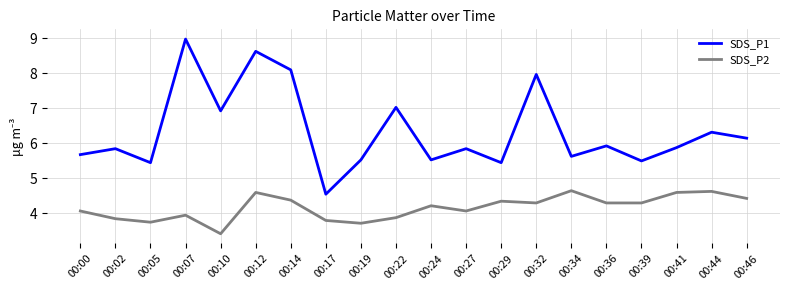

True or false: SDS_P2 and SDS_P1 cross at least once.

False